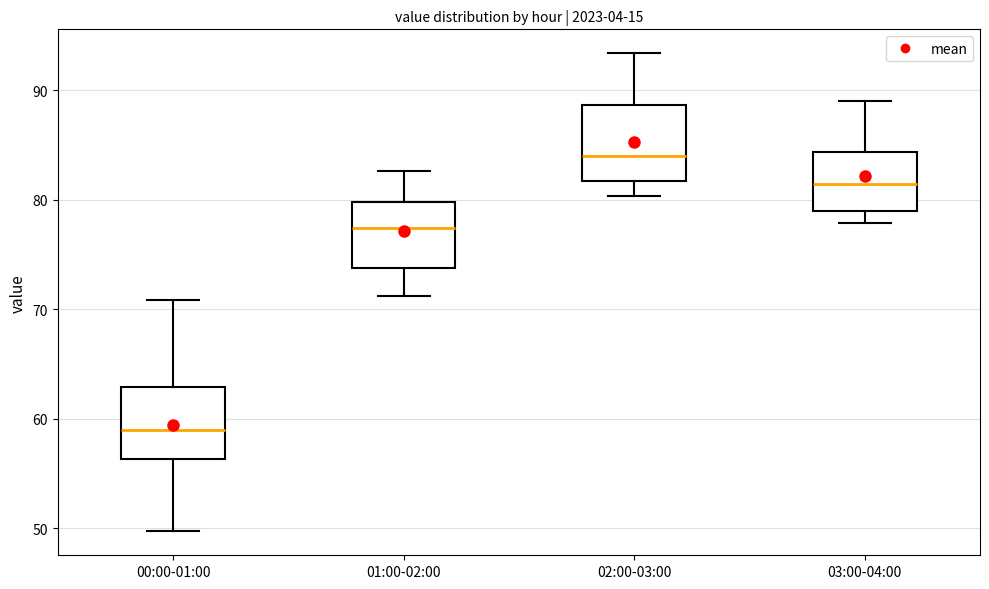

Which box has the lowest median line?

00:00-01:00